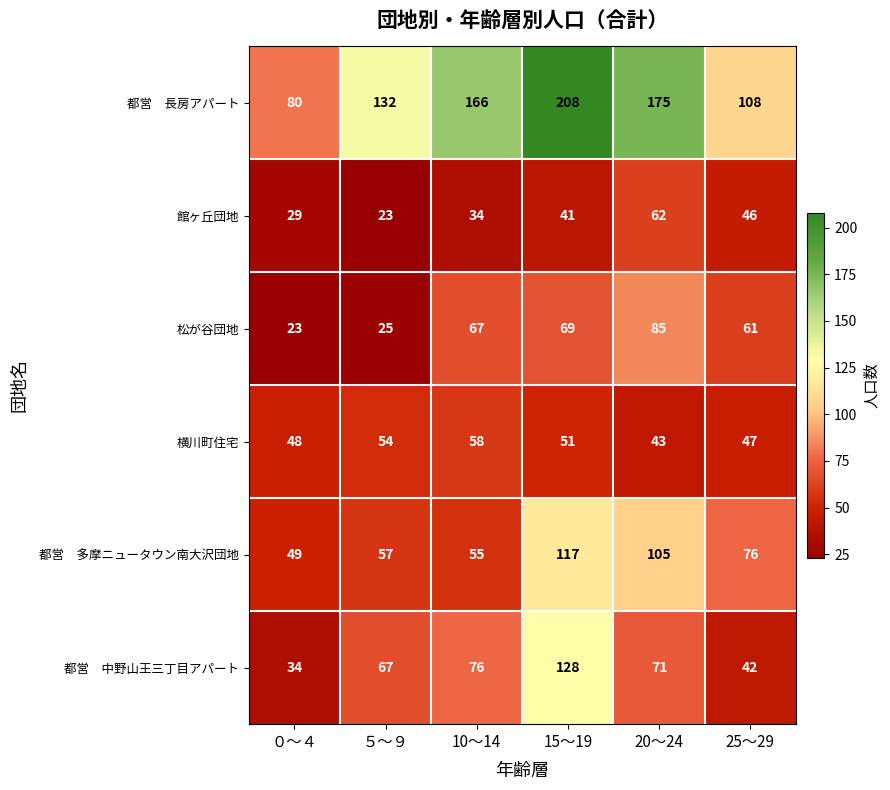

What is the difference between the highest and lowest values at 20～24?

132